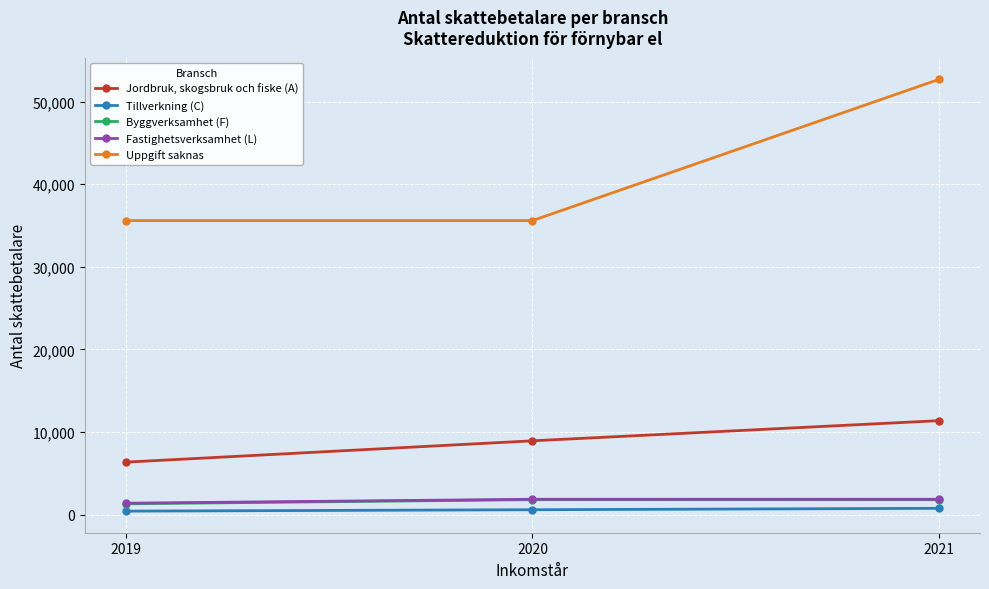

How many Fastighetsverksamhet (L) values are between 1383 and 1858?

3